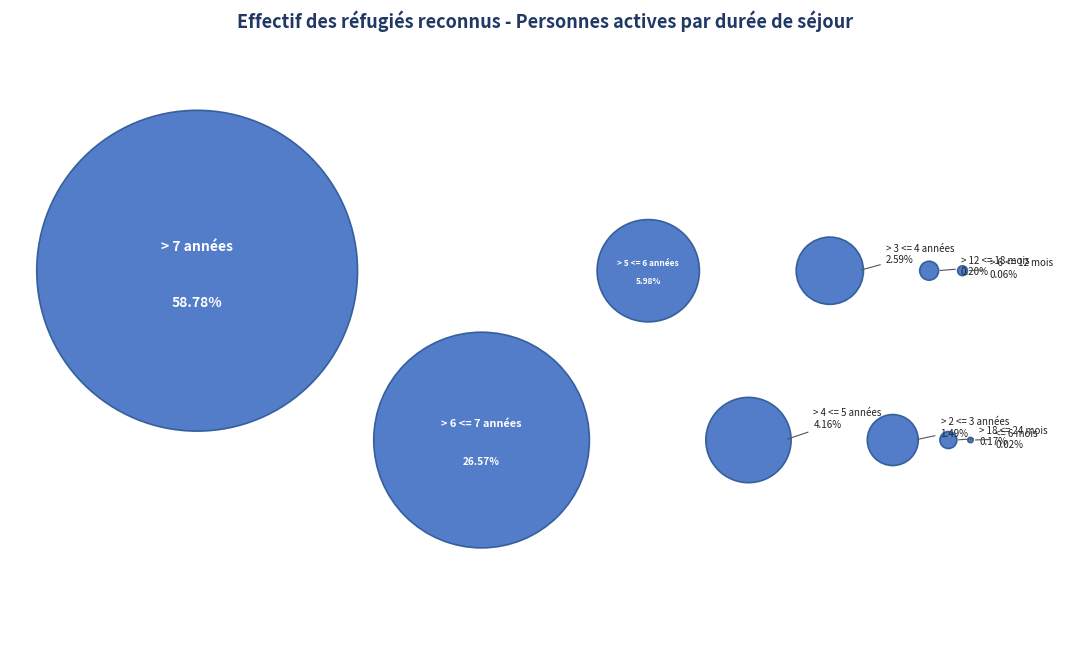

Rank the categories by value from highest to lowest.

> 7 années, > 6 <= 7 années, > 5 <= 6 années, > 4 <= 5 années, > 3 <= 4 années, > 2 <= 3 années, > 12 <= 18 mois, > 18 <= 24 mois, > 6 <= 12 mois, <= 6 mois